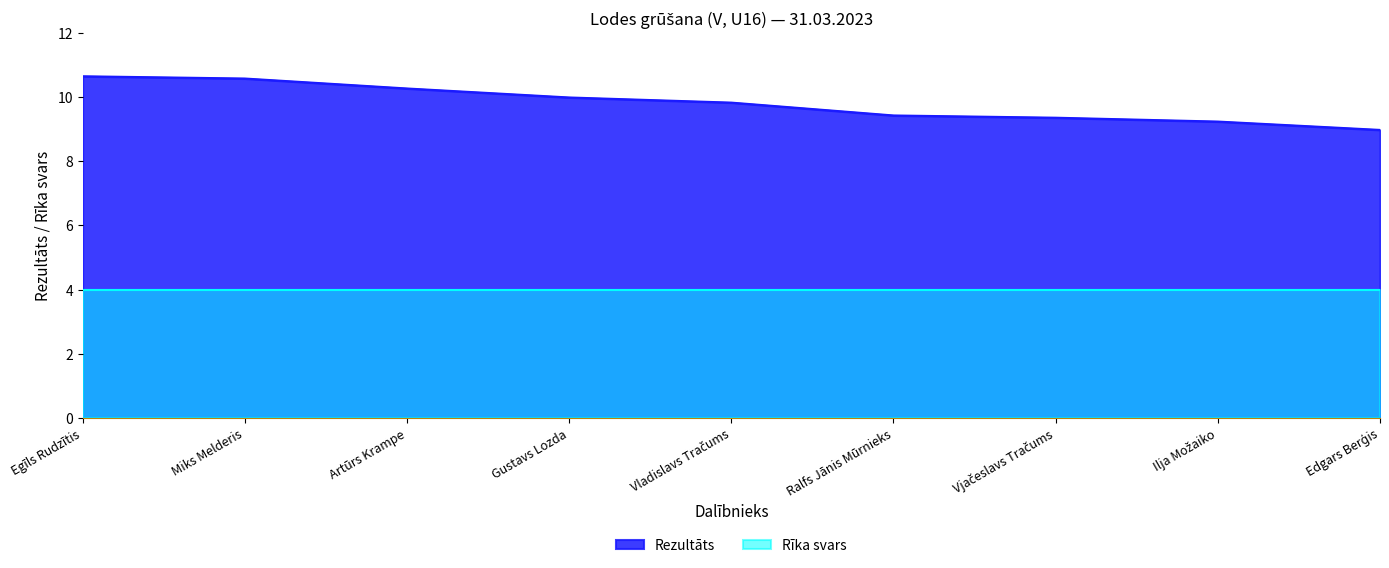

Which category has the lowest value across all series?

Edgars Berģis